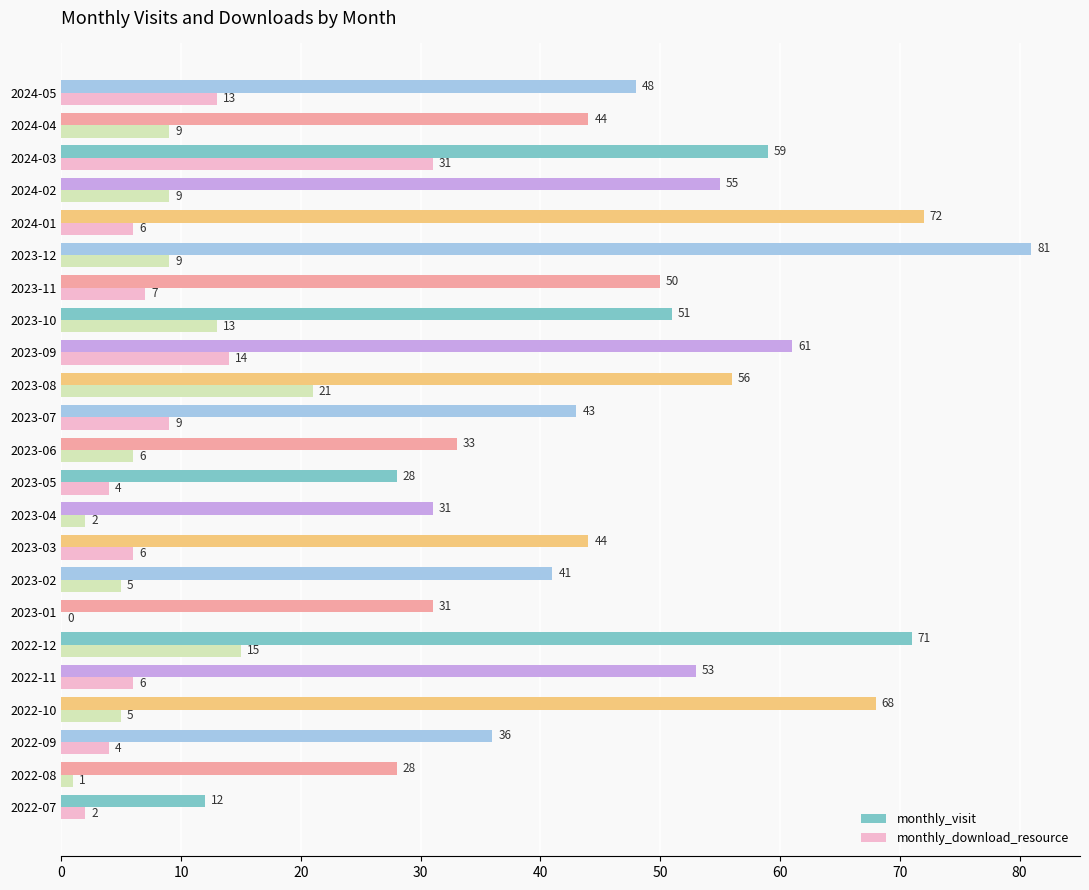

Is it true that monthly_download_resource equals 9 at 2024-04?

True